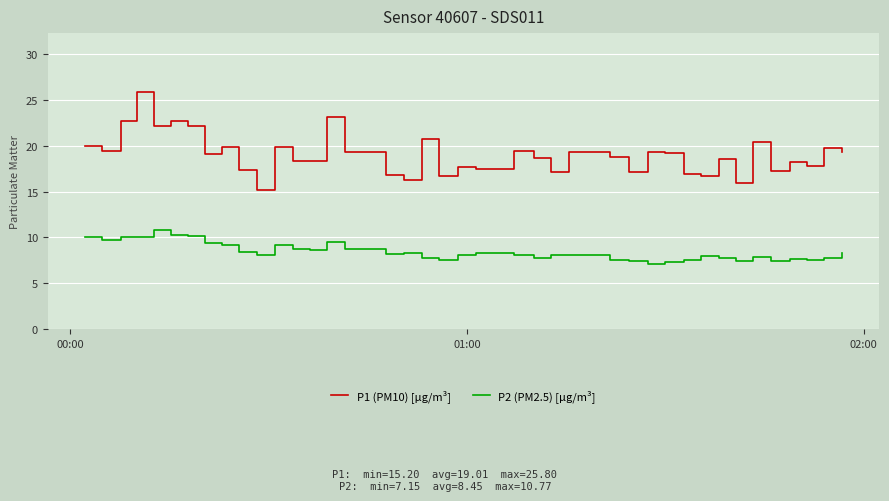

Count the number of data series in this chart.

2